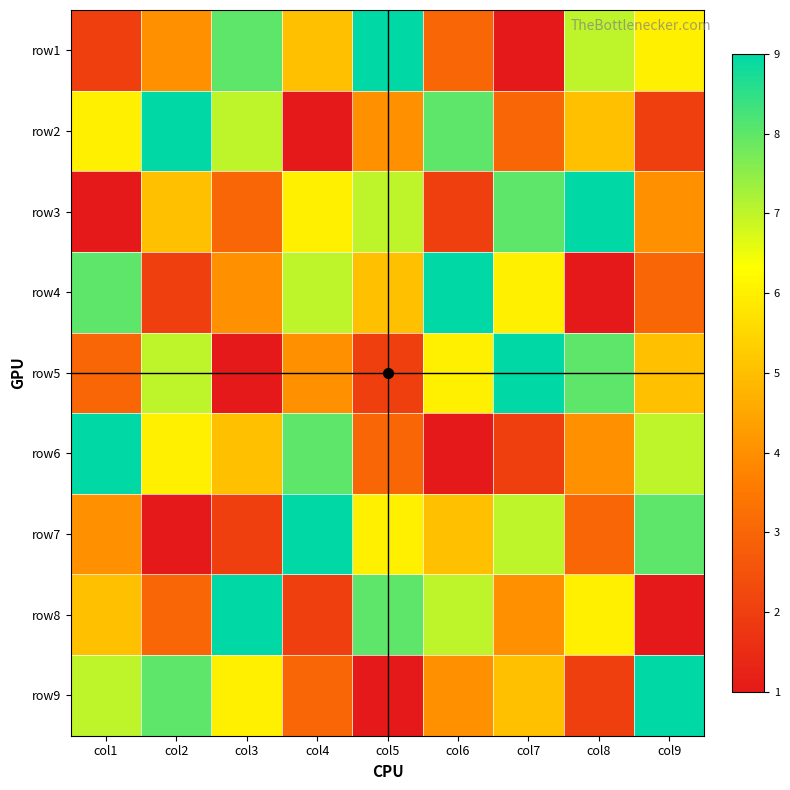

What is the total value across all series at col8?

45